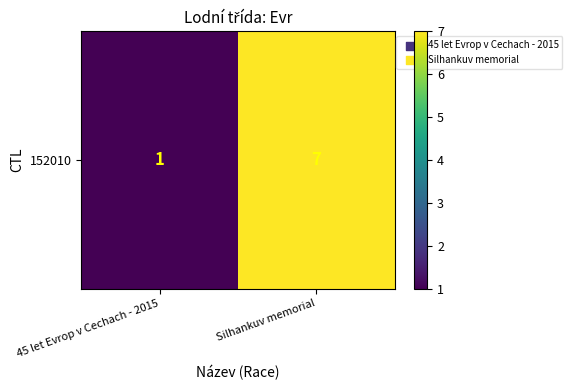

What is the change in value from 45 let Evrop v Cechach - 2015 to Silhankuv memorial?

+6